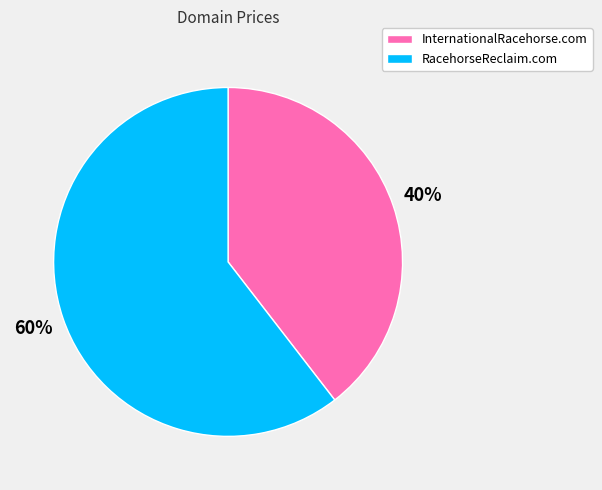

Rank the categories by value from lowest to highest.

InternationalRacehorse.com, RacehorseReclaim.com